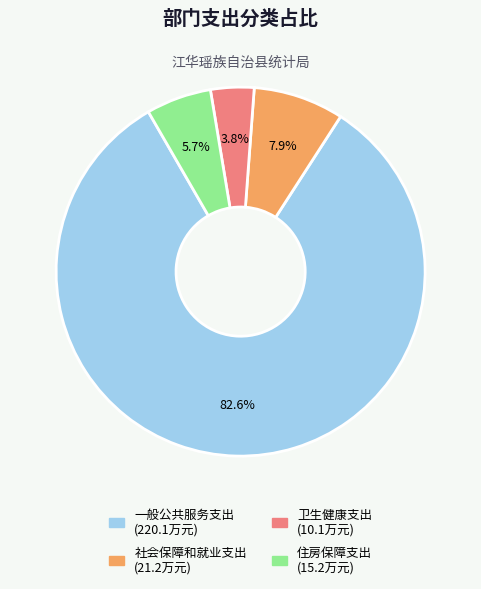

True or false: 住房保障支出 accounts for 6% of the total.

True